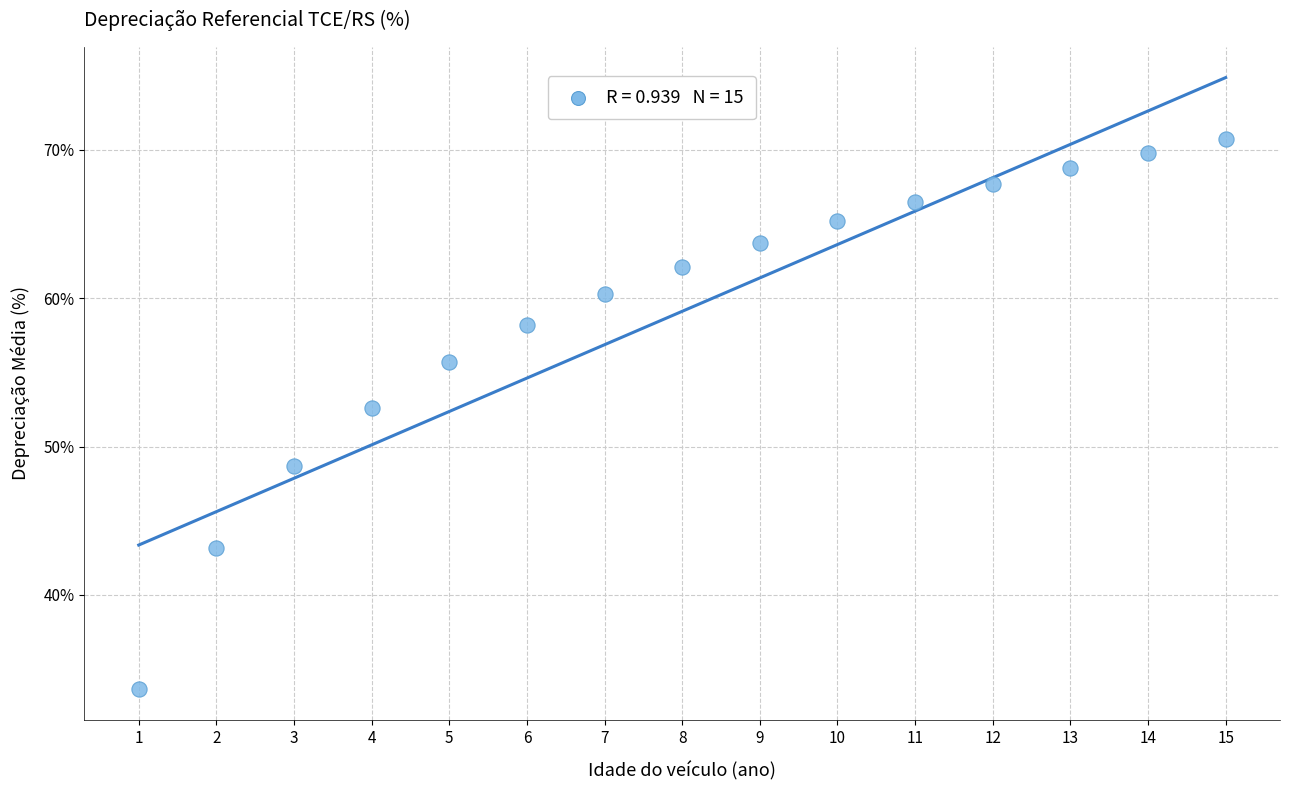

What is the range of Y values (max minus min)?

37.1